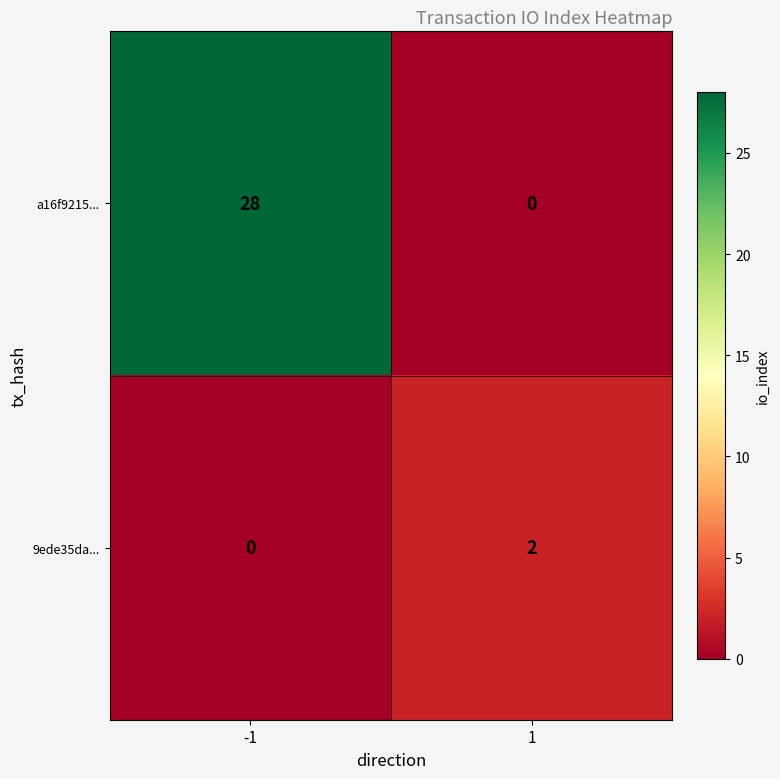

What is the difference between the highest and lowest values at -1?

28